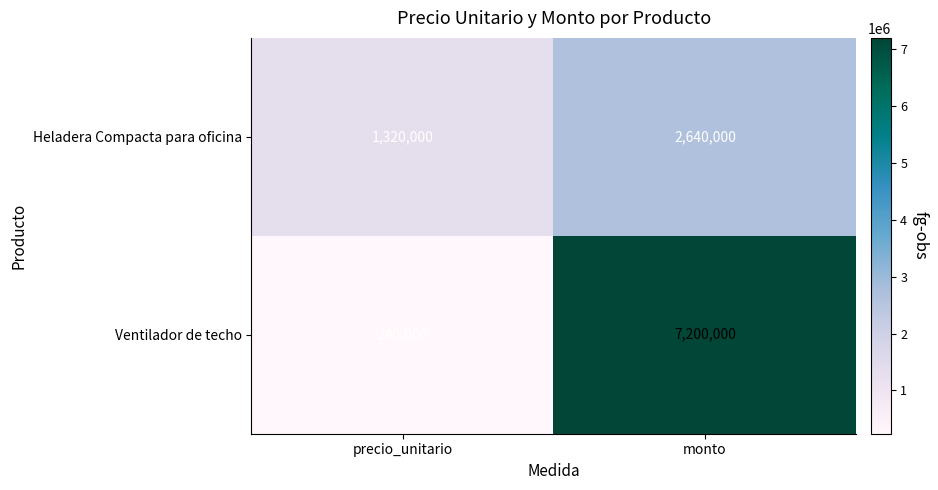

How many series are shown in this chart?

2